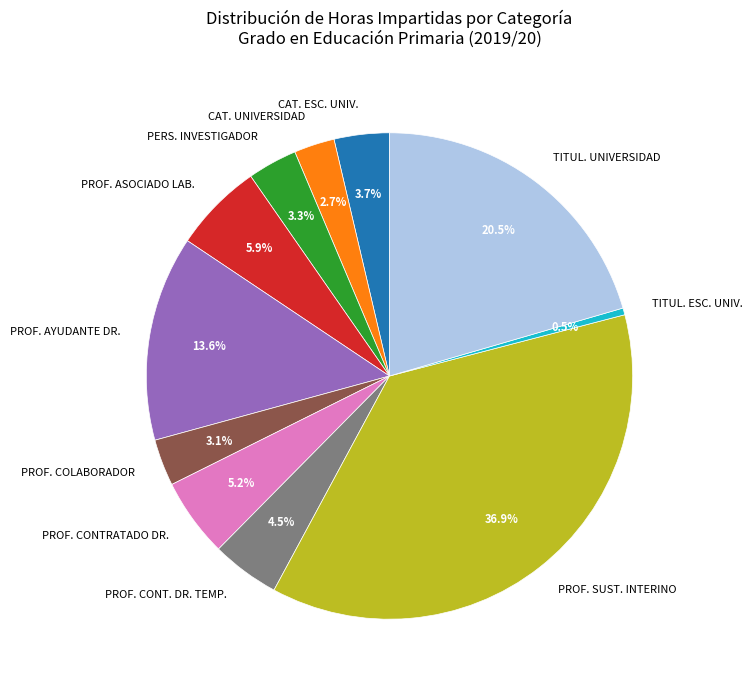

Which category has the smallest portion of the pie?

TITUL. ESC. UNIV.